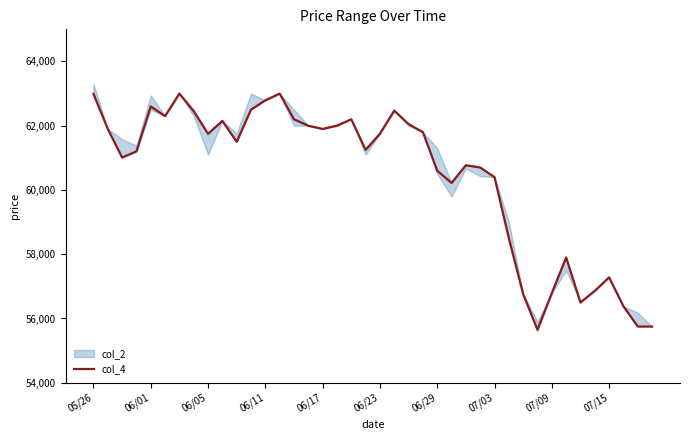

The value of col_4 at 06/01 is 62600. True or false?

True